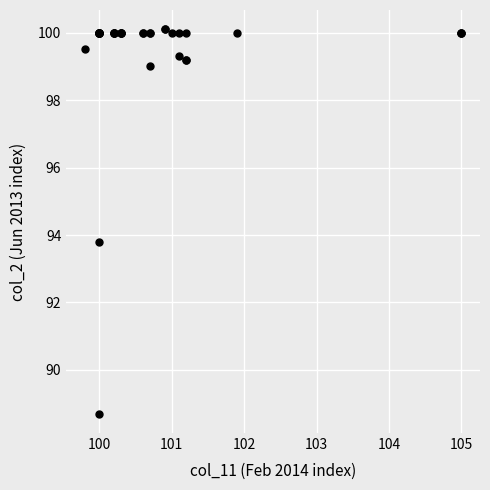

What Y value in the scatter plot is closest to 94?

93.8